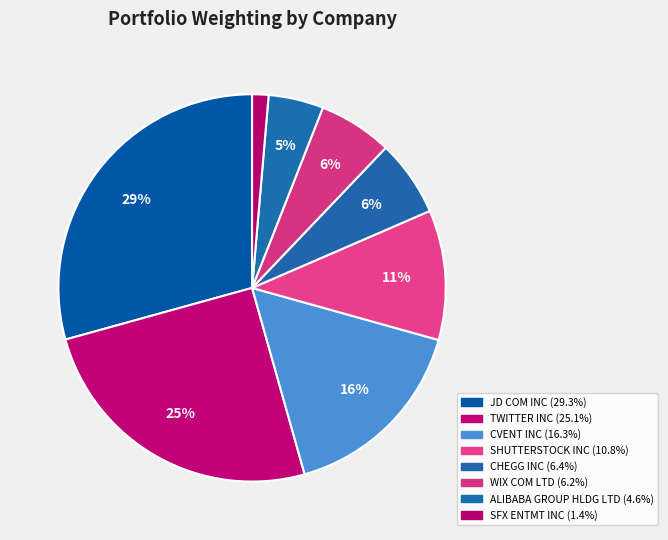

How many slices are in this pie chart?

8